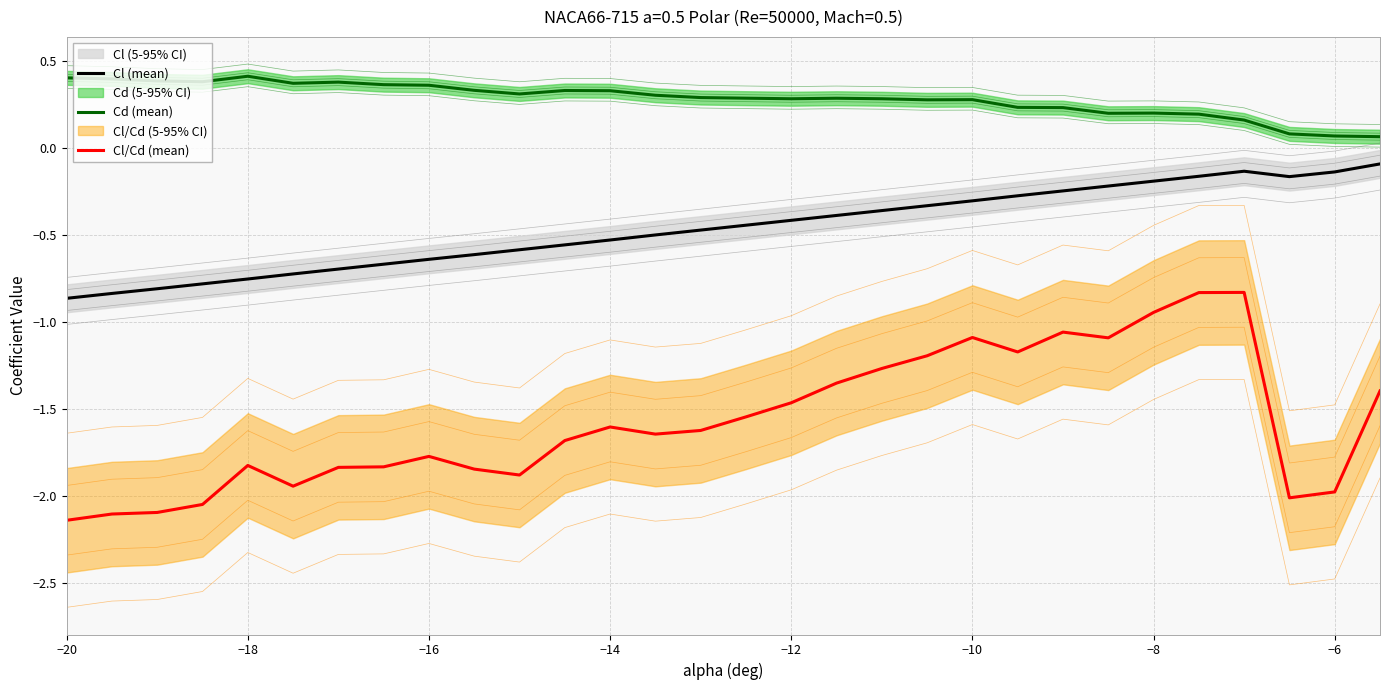

True or false: Cd (mean) and Cl (mean) cross at least once.

False